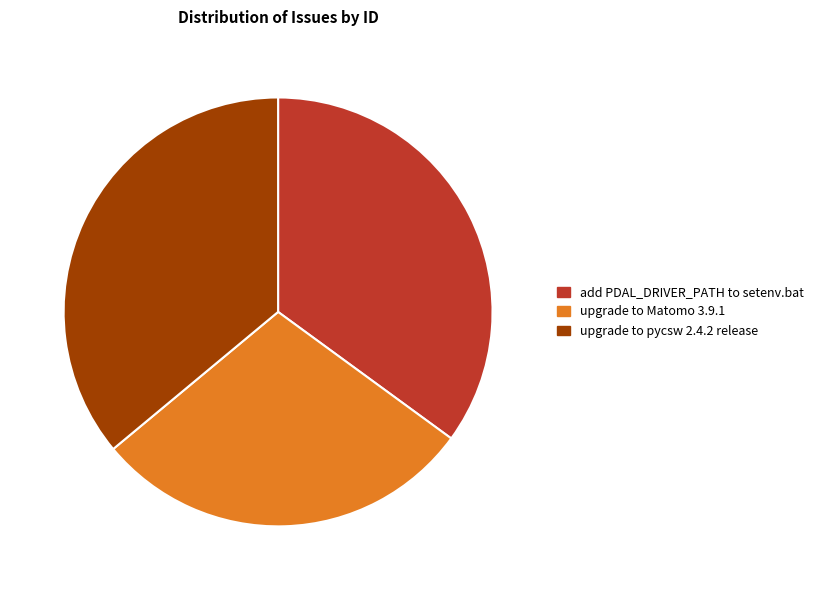

The add PDAL_DRIVER_PATH to setenv.bat slice represents 50% of the pie. True or false?

False